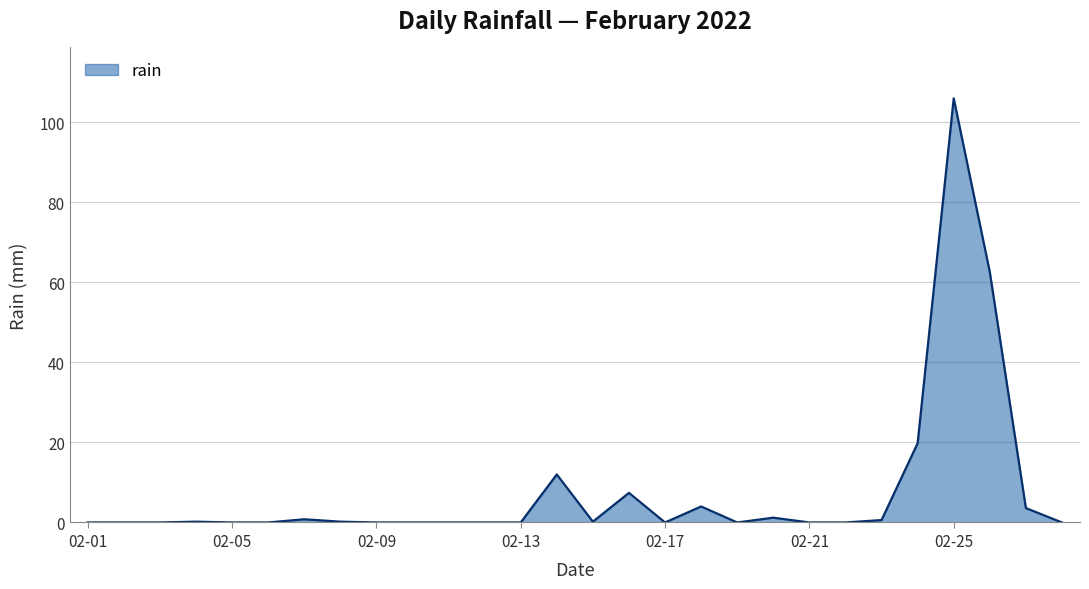

What is the difference between the maximum and minimum values?

106.0